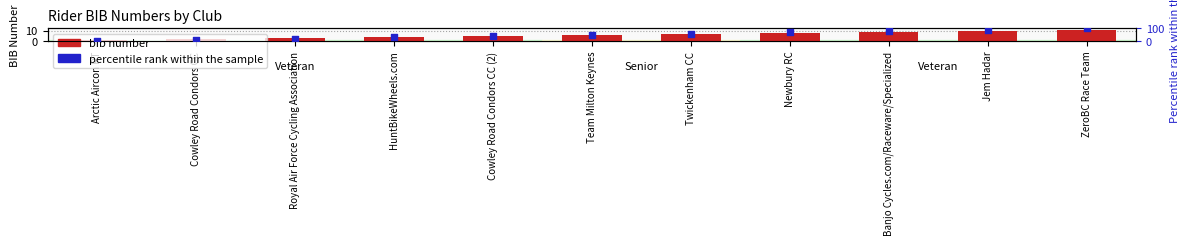

At which category is the sum across all series the highest?

ZeroBC Race Team